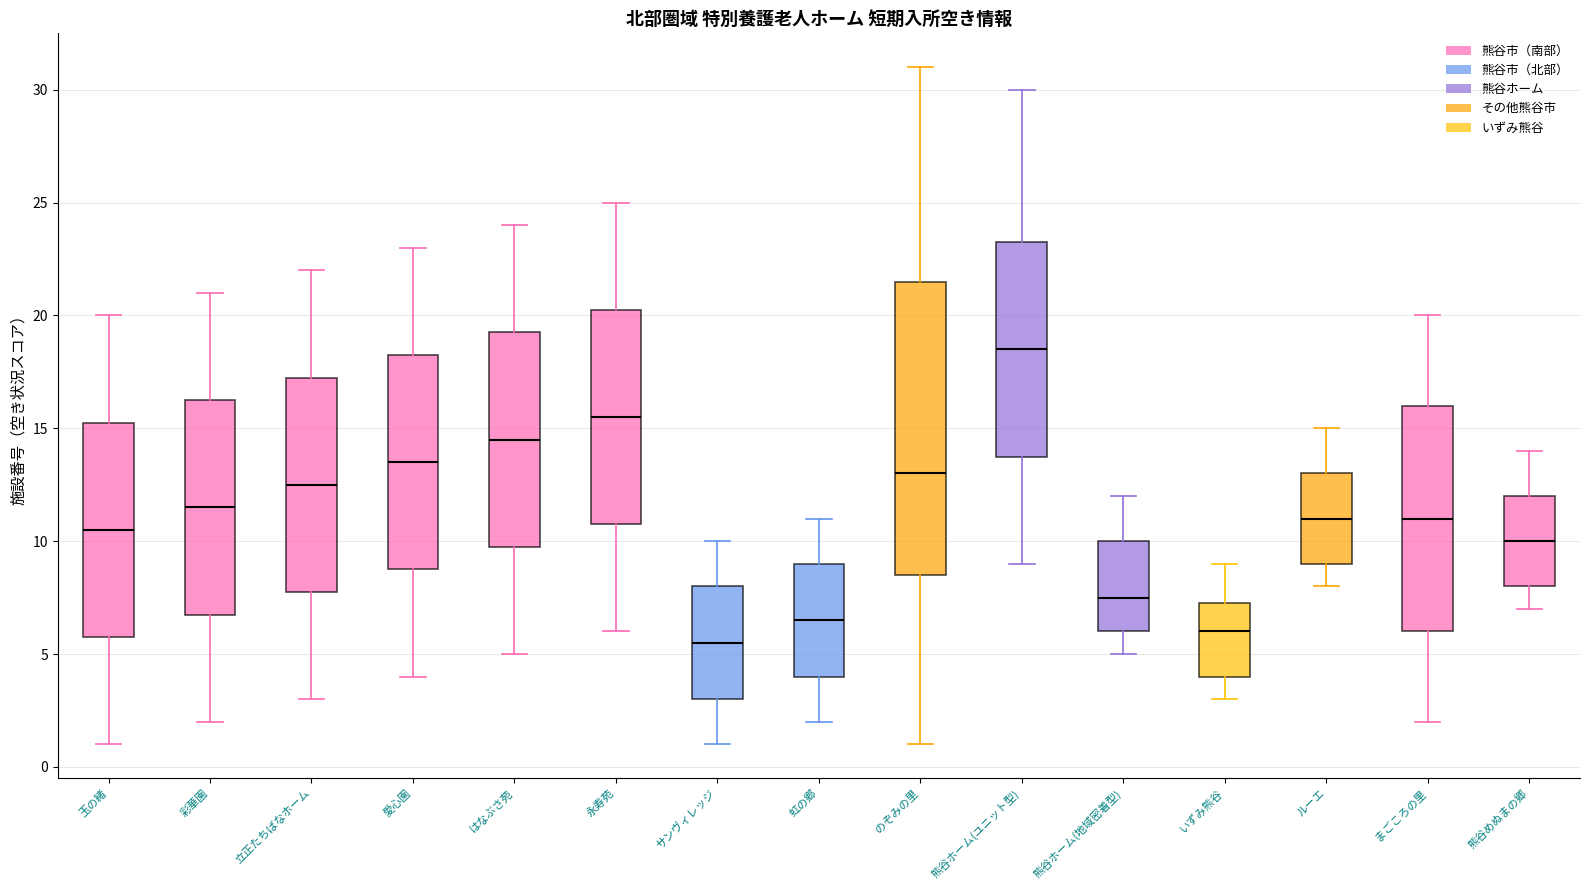

Where is the upper edge of the box for はなぶさ苑 on the y-axis? The values are not printed on the chart, so give them approximately, as read against the axis.

19.5